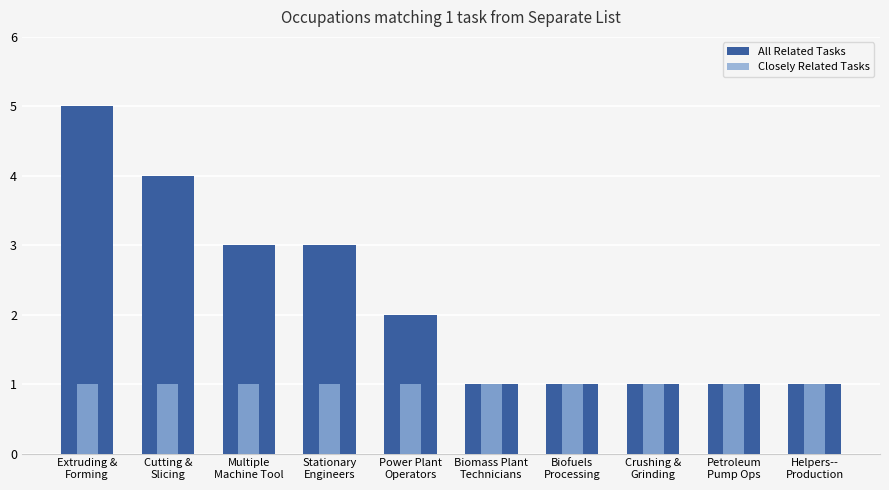

What is the sum of the All Related Tasks values at Cutting &
Slicing and Crushing &
Grinding?

5